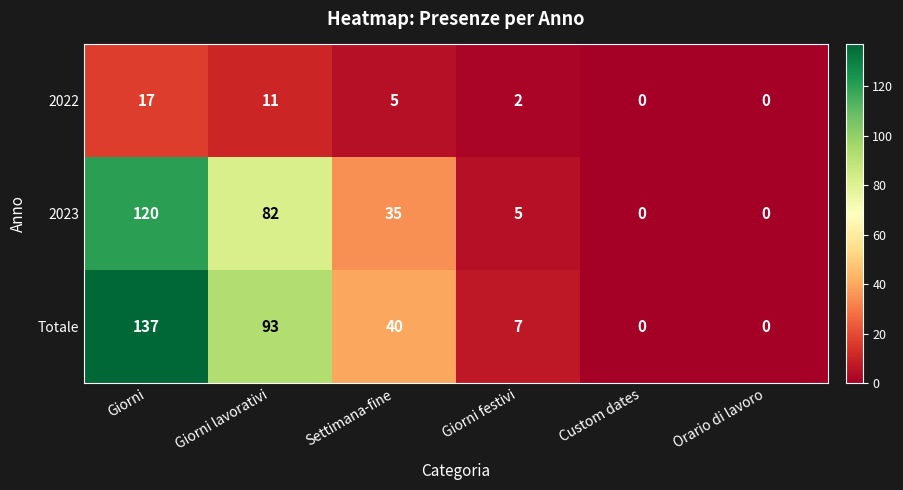

Reading left to right, list all the values displayed in this chart.

2022: Giorni=17	Giorni lavorativi=11	Settimana-fine=5	Giorni festivi=2	Custom dates=0	Orario di lavoro=0
2023: Giorni=120	Giorni lavorativi=82	Settimana-fine=35	Giorni festivi=5	Custom dates=0	Orario di lavoro=0
Totale: Giorni=137	Giorni lavorativi=93	Settimana-fine=40	Giorni festivi=7	Custom dates=0	Orario di lavoro=0